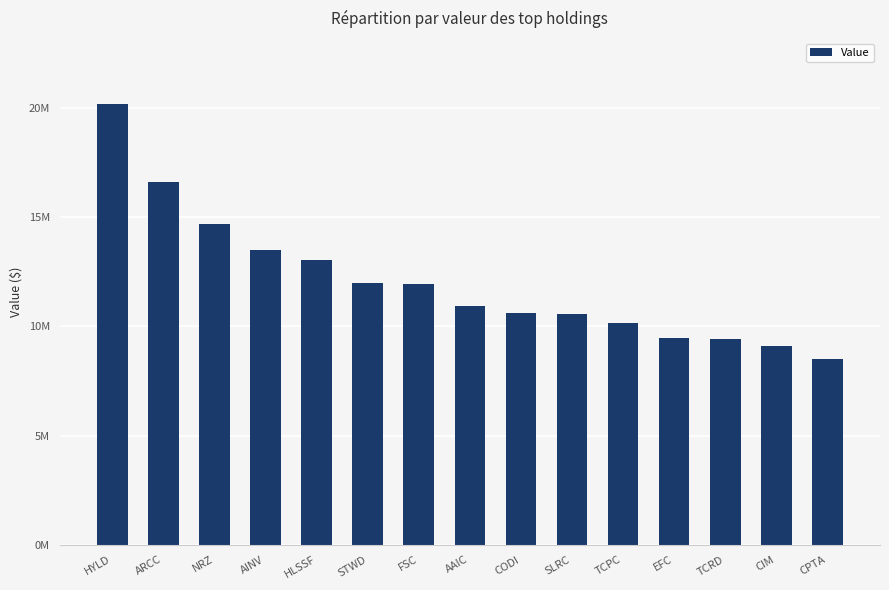

What is the label of the 7th bar from the right?

CODI